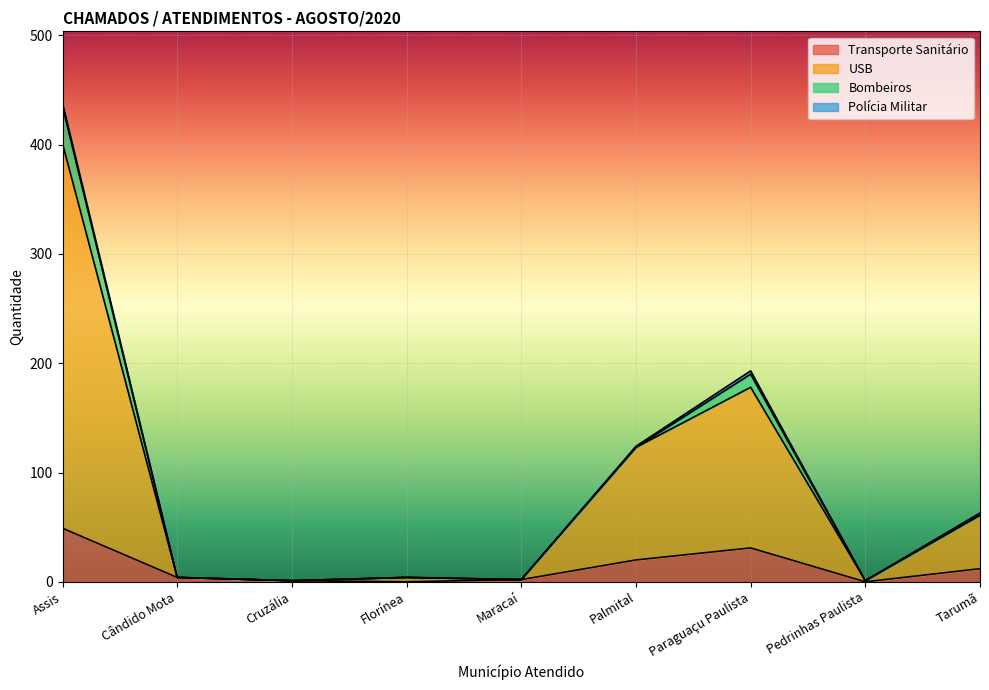

Which series has the largest range (max minus min)?

USB